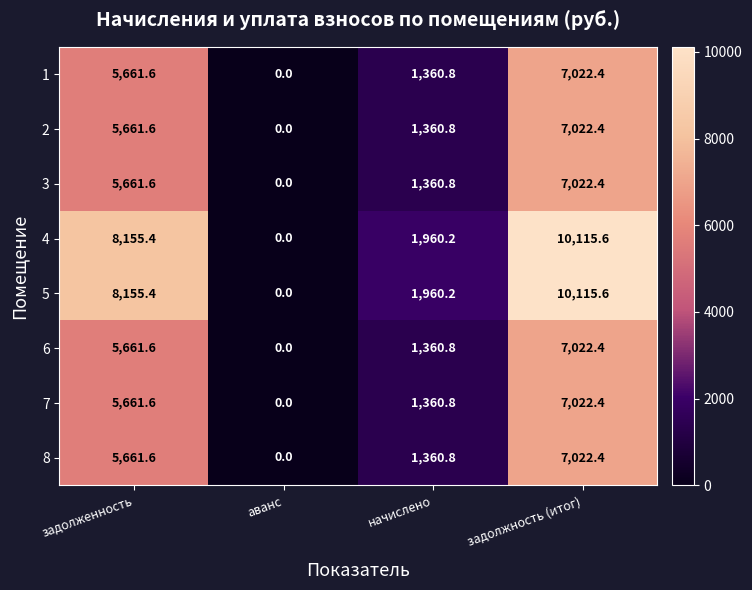

True or false: 7 has a value of 1360.8 at начислено.

True